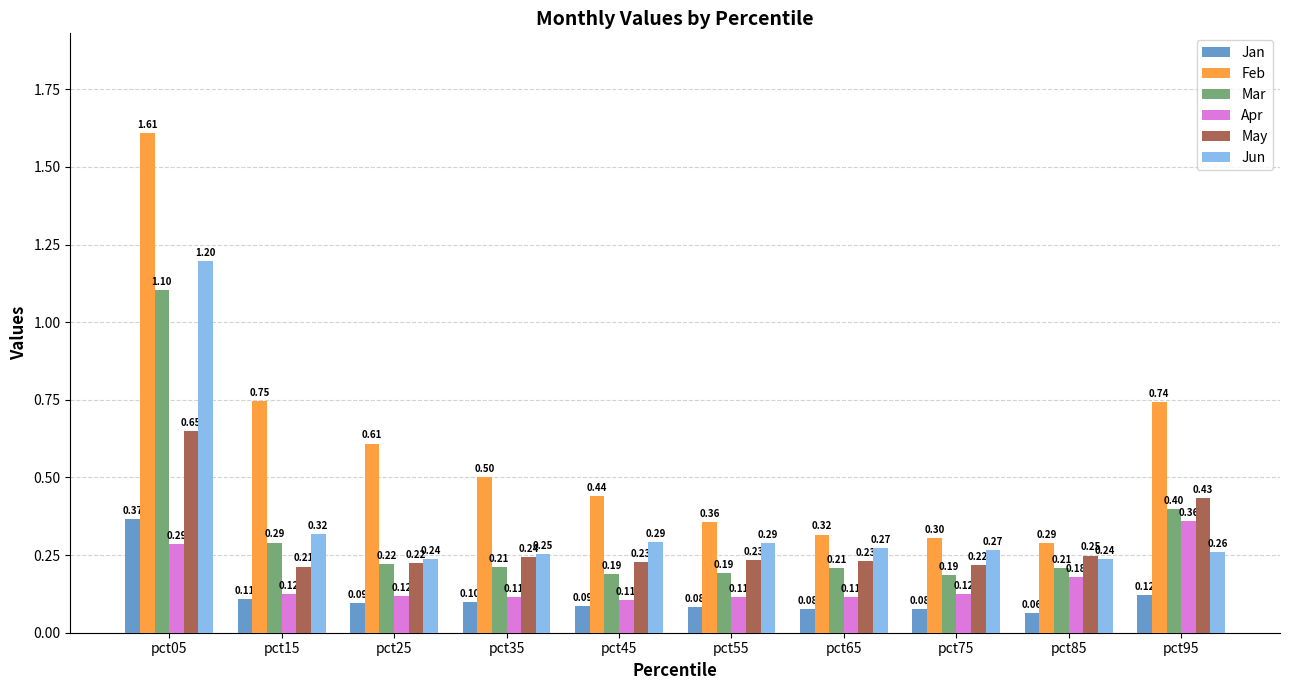

List the series in order of their peak value, lowest first.

Apr, Jan, May, Mar, Jun, Feb